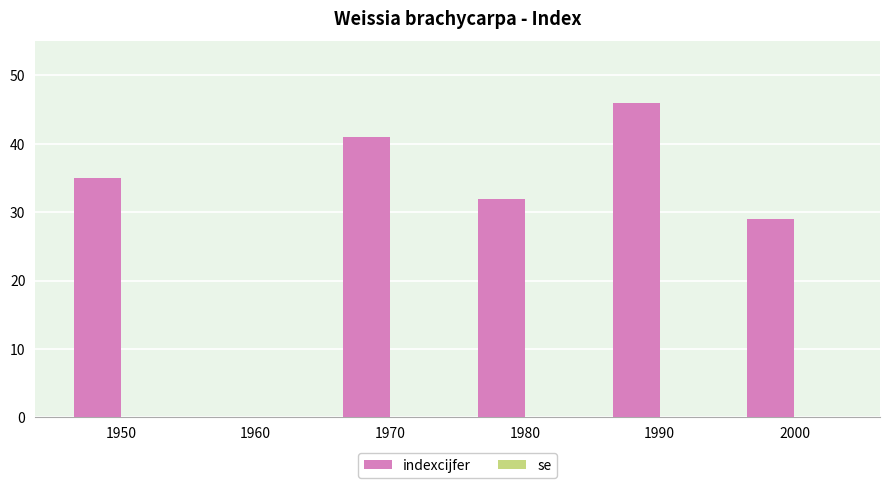

How many distinct data groups are displayed?

1